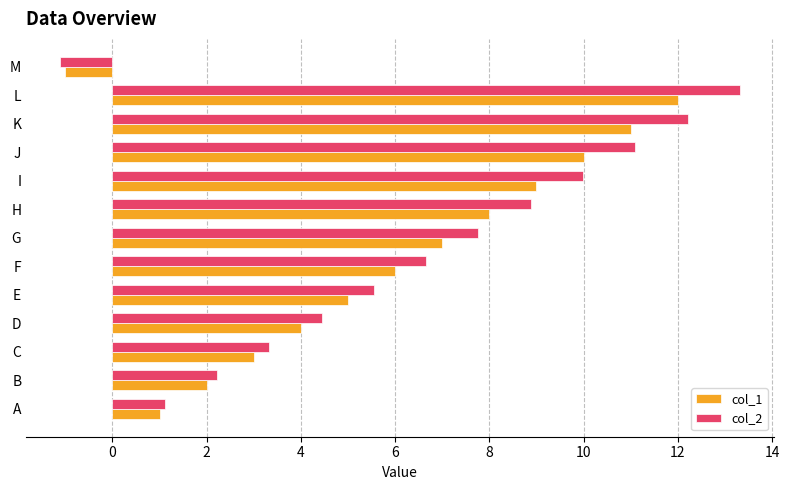

What is the difference between the maximum and minimum values in the col_2 series?

14.4